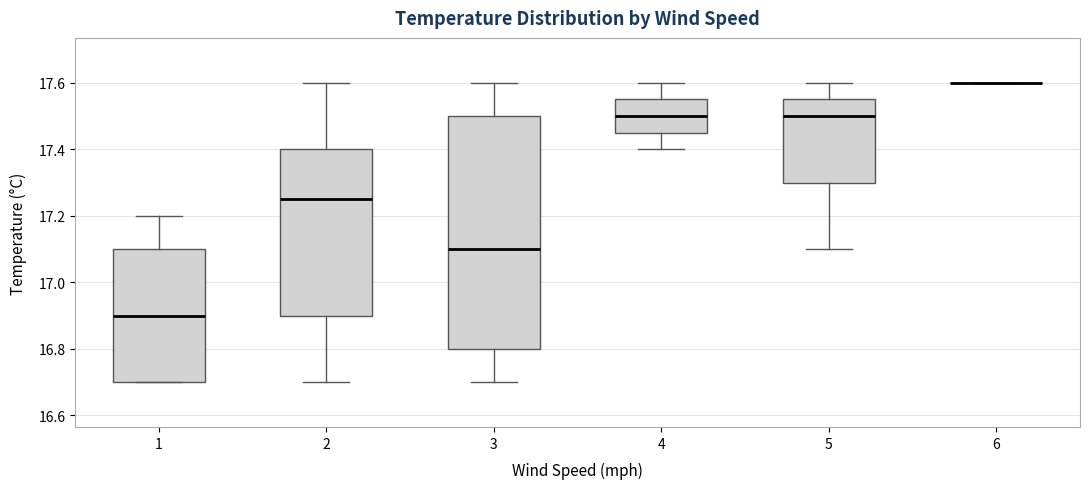

Which box is the tallest, from its lower edge to its upper edge?

3